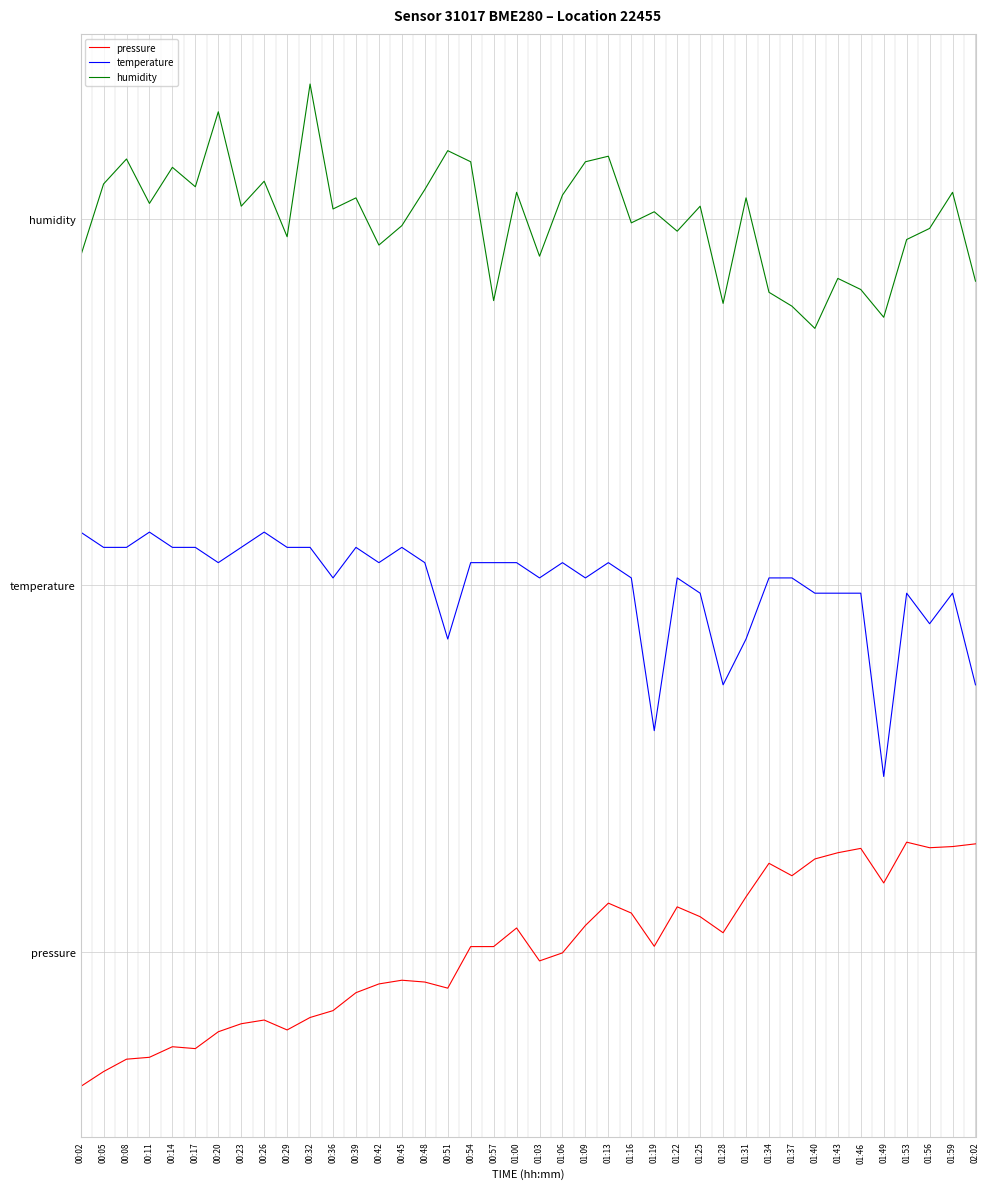

Is this an area chart (filled region under the line)?

No